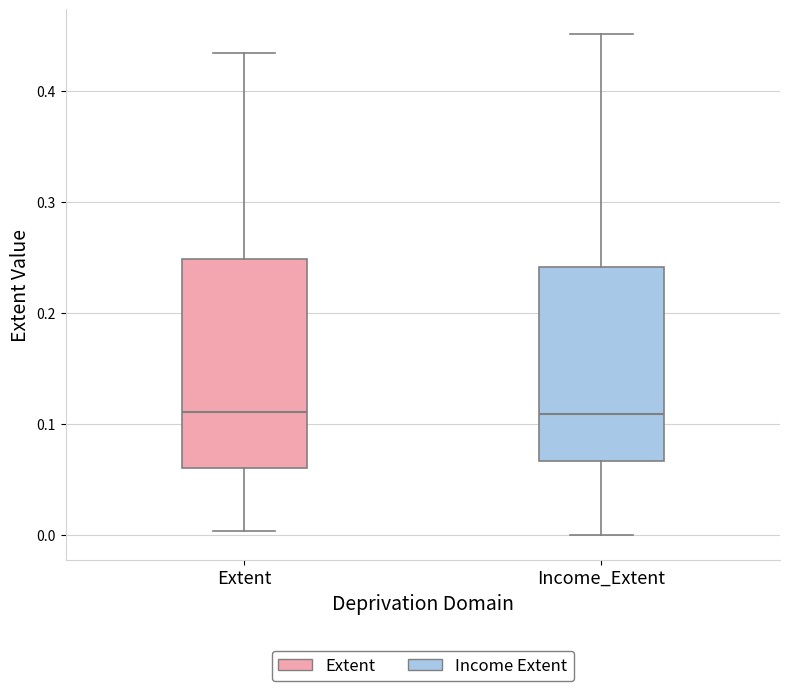

Where does the upper whisker of the box for Income_Extent end on the y-axis? The values are not printed on the chart, so give them approximately, as read against the axis.

0.45